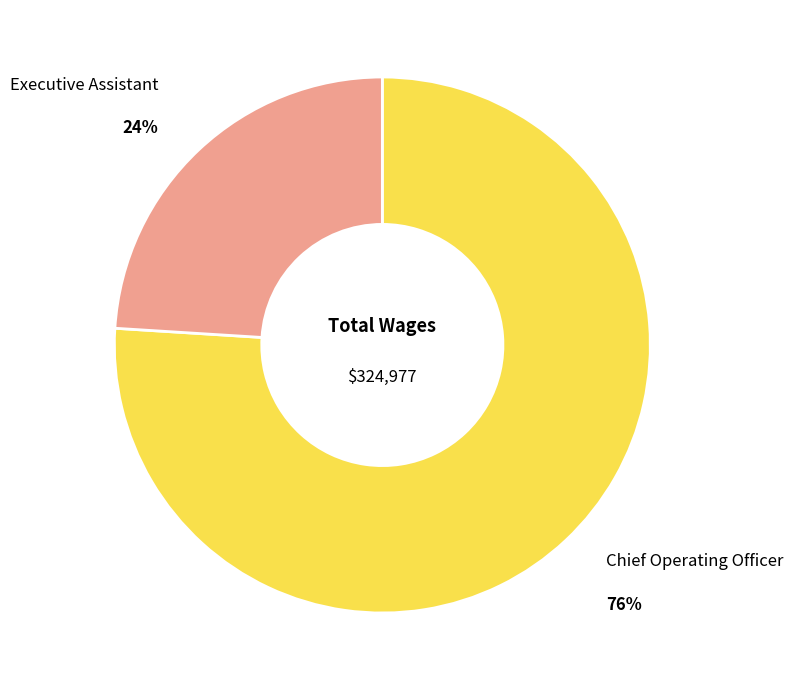

Combined, do Executive Assistant and Chief Operating Officer account for over 50%?

Yes